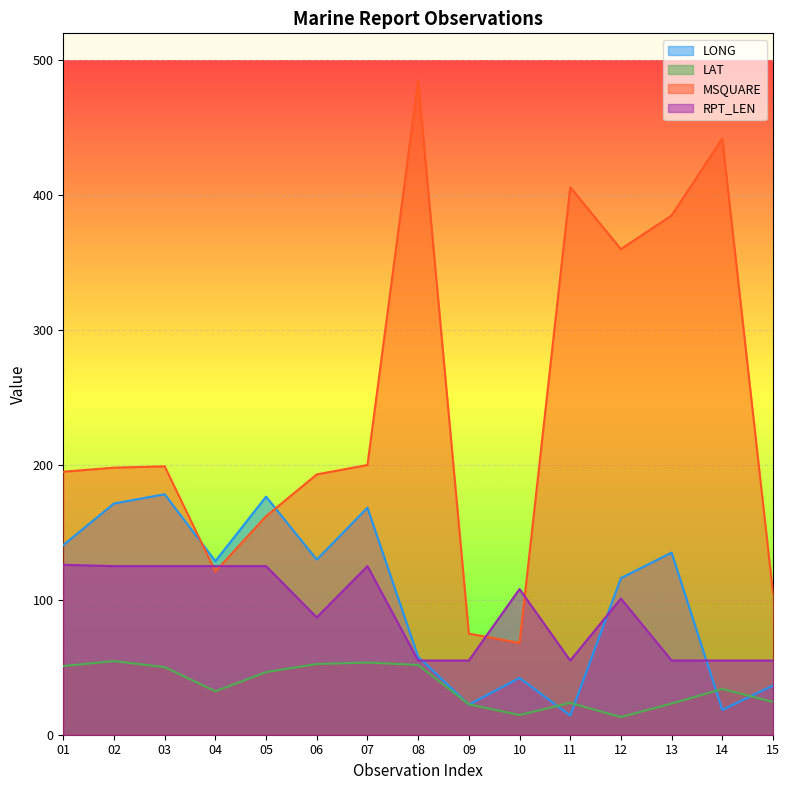

Reading left to right, transcribe all the data shown in this chart.

LONG: 140.6	171.4	178.3	128.7	176.5	129.8	168.3	57.8	22.3	42.1	14.2	116.1	135.0	18.4	36.5
LAT: 50.9	54.6	50.1	32.2	46.4	52.4	53.5	51.7	22.5	14.6	23.6	13.1	23.1	33.9	24.3
MSQUARE: 195.0	198.0	199.0	121.0	162.0	193.0	200.0	485.0	75.0	68.0	406.0	360.0	385.0	442.0	105.0
RPT_LEN: 126.0	125.0	125.0	125.0	125.0	87.0	125.0	55.0	55.0	108.0	55.0	101.0	55.0	55.0	55.0